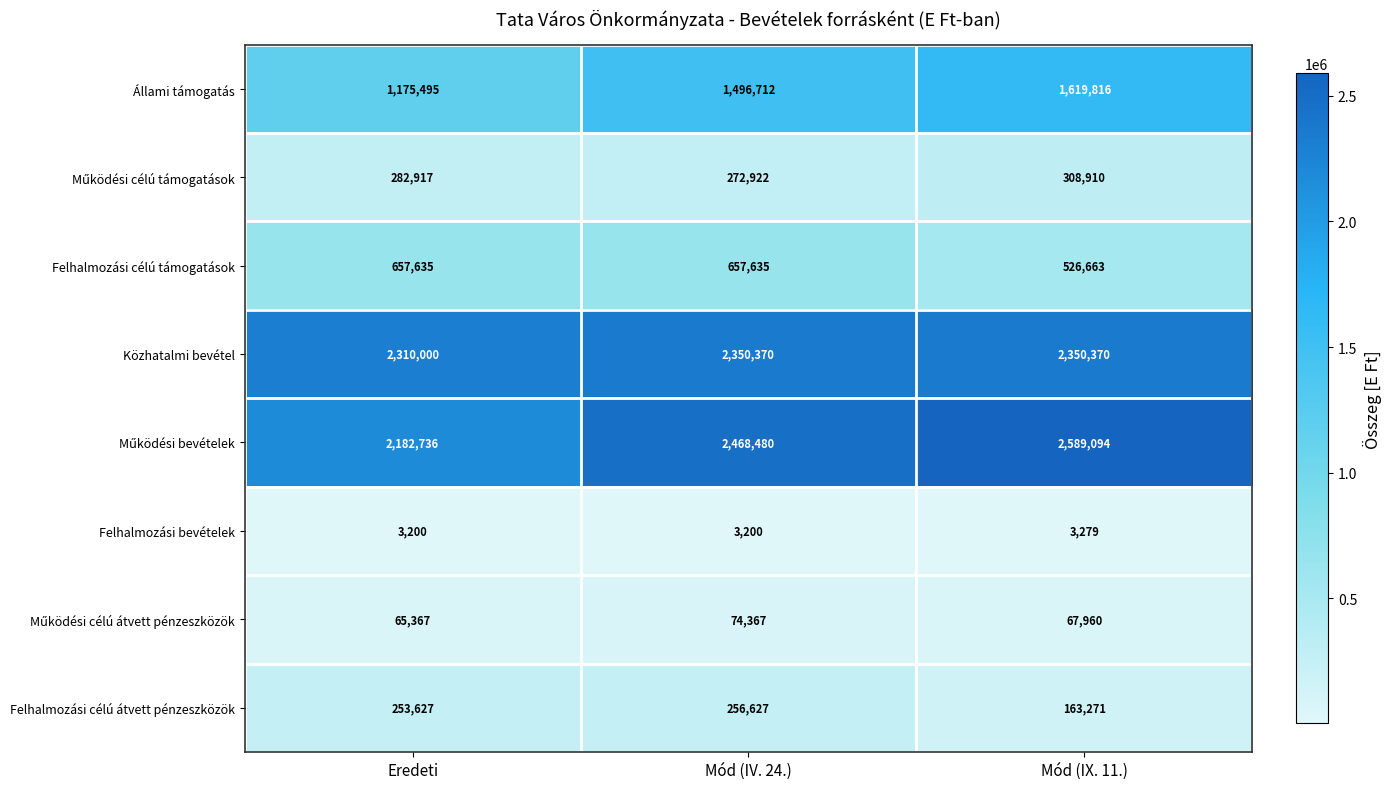

The Felhalmozási célú átvett pénzeszközök series shows 256627 at Mód (IV. 24.). True or false?

True